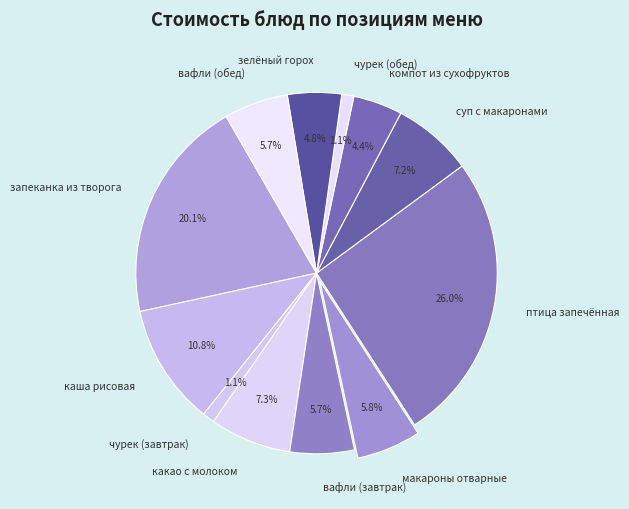

The чурек (обед) slice represents 1% of the pie. True or false?

True